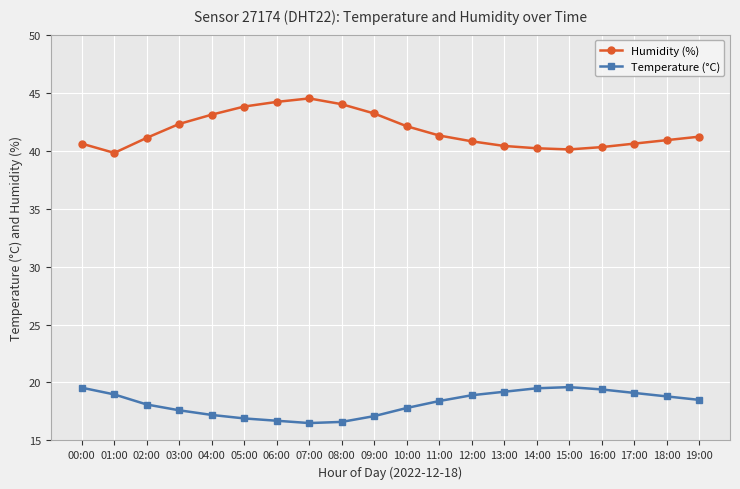

What is the highest value of the Humidity (%) series?

44.5